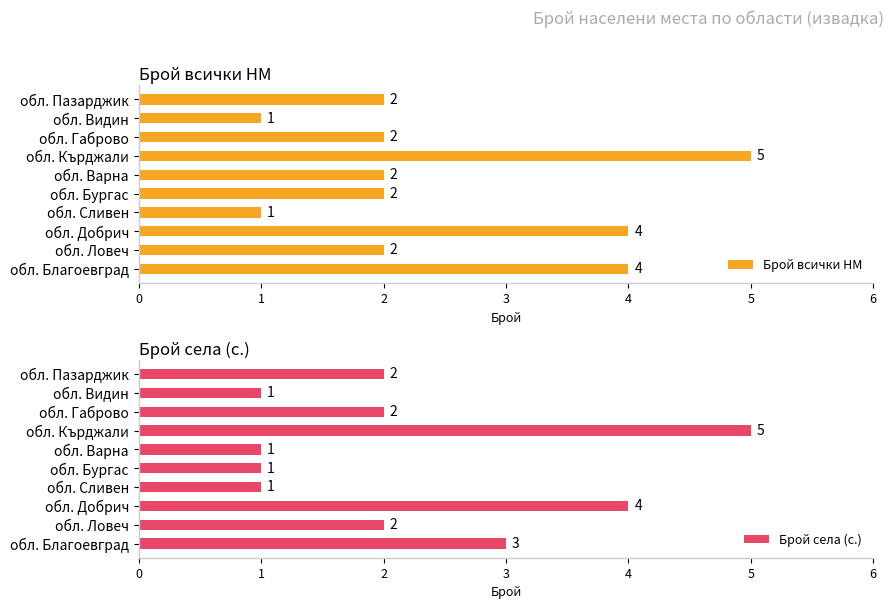

What is the maximum value for Брой всички НМ?

5